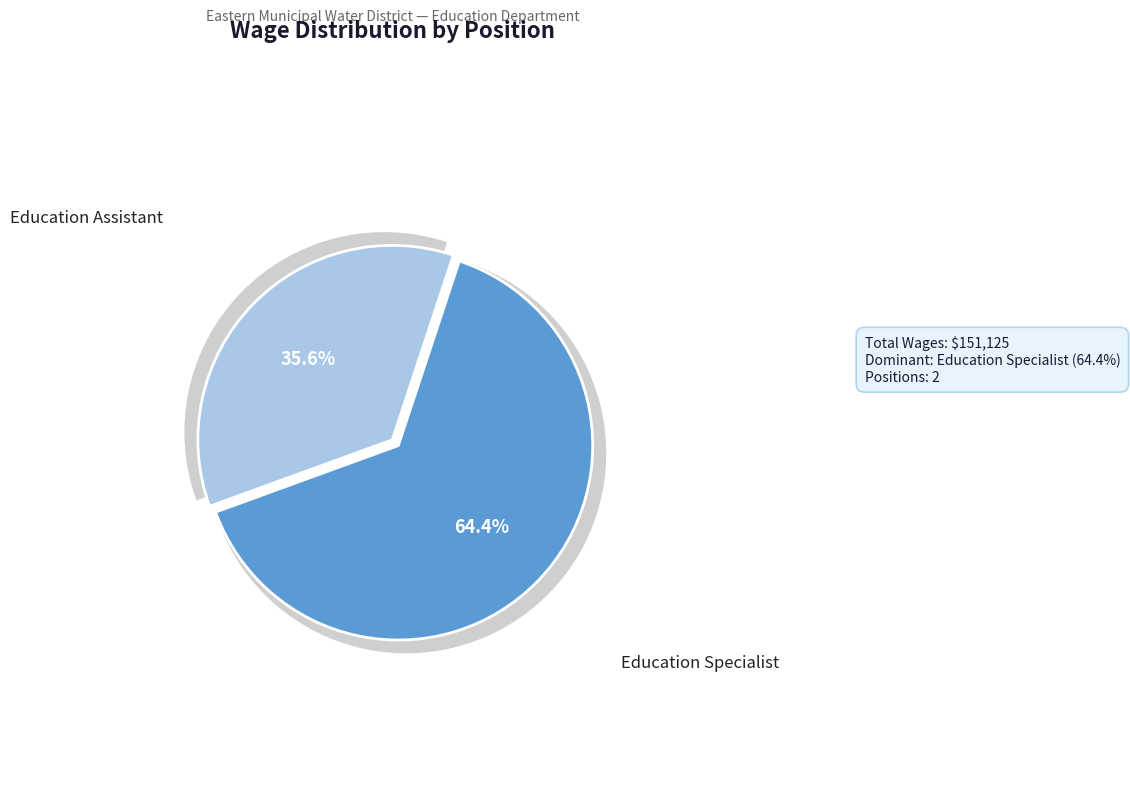

What is the largest slice in the pie chart?

Education Specialist